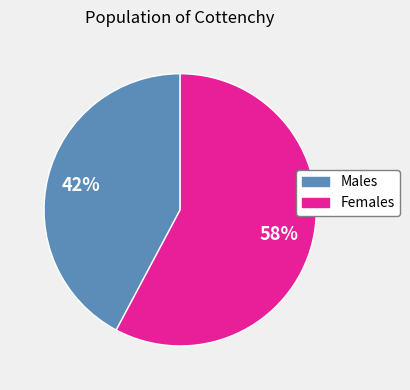

Rank the categories by value from highest to lowest.

Females, Males